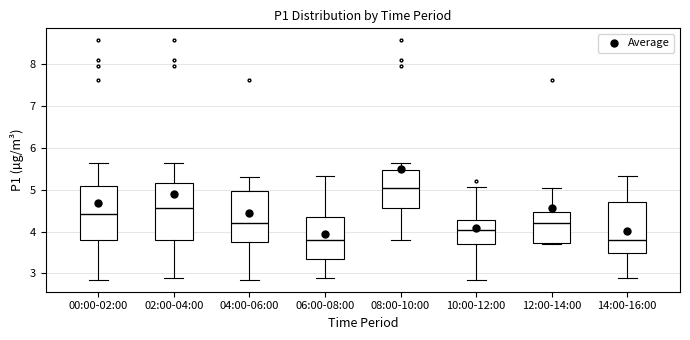

Reading left to right, read every box against the y-axis: the position of its median line, the range the box covers, and the ends of its whiskers. The values are not printed on the chart, so give them approximately, as read against the axis.

00:00-02:00: median 4.4, box 3.8 to 5.1, whiskers 2.9 to 5.7
02:00-04:00: median 4.6, box 3.8 to 5.2, whiskers 2.9 to 5.7
04:00-06:00: median 4.2, box 3.8 to 5.0, whiskers 2.9 to 5.3
06:00-08:00: median 3.8, box 3.3 to 4.3, whiskers 2.9 to 5.3
08:00-10:00: median 5.1, box 4.6 to 5.5, whiskers 3.8 to 5.7
10:00-12:00: median 4.1, box 3.7 to 4.3, whiskers 2.9 to 5.1
12:00-14:00: median 4.2, box 3.7 to 4.5, whiskers 3.7 (just below the box's lower edge) to 5.0
14:00-16:00: median 3.8, box 3.5 to 4.7, whiskers 2.9 to 5.3